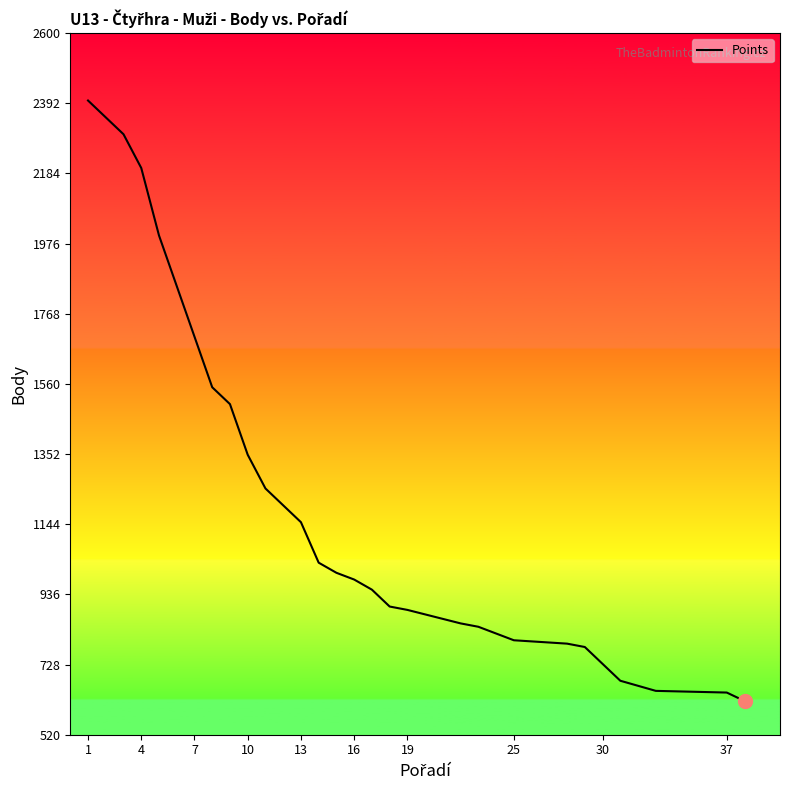

What is the difference between the maximum and minimum values?

1780